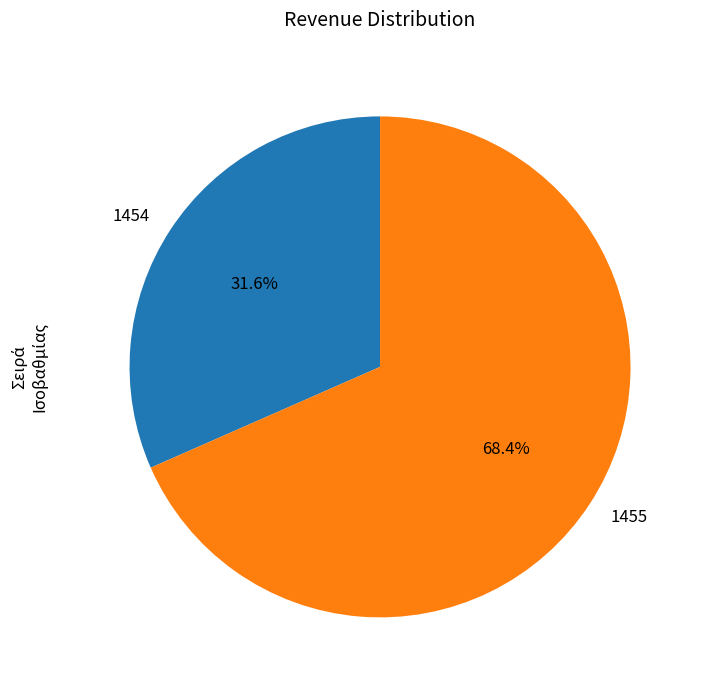

Combined, do 1454 and 1455 account for over 50%?

Yes